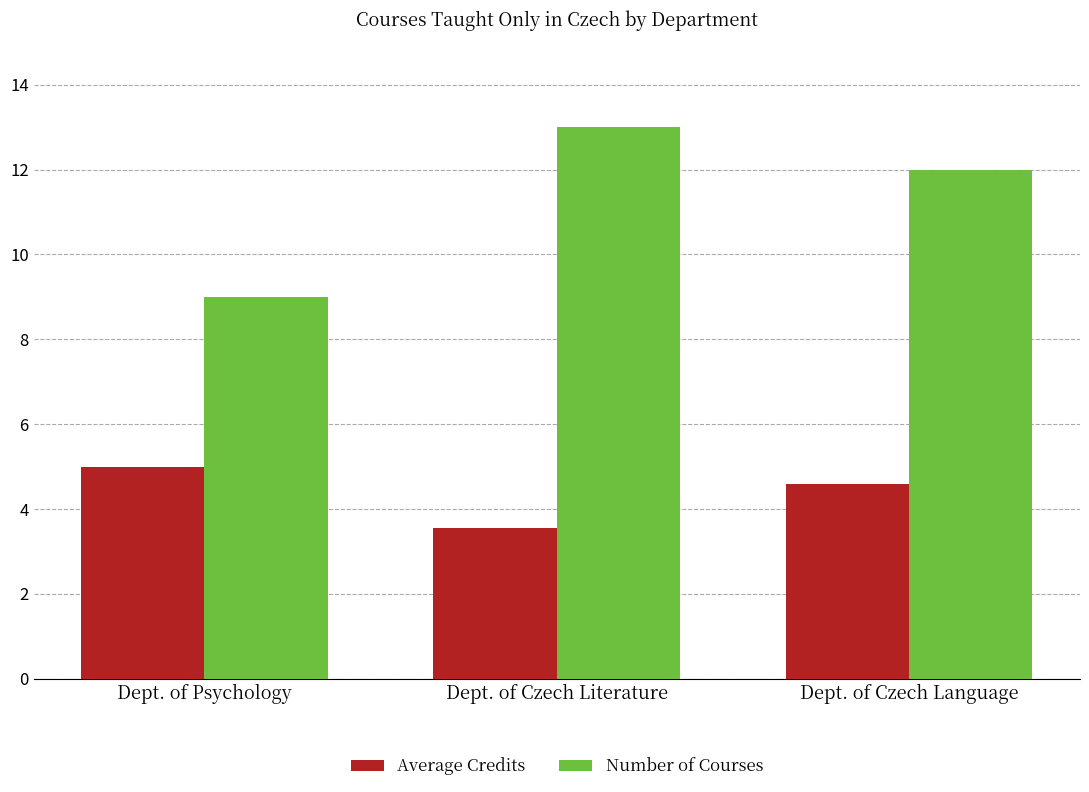

Reading left to right, what are all the values shown in this chart?

Average Credits: Dept. of Psychology=5.0	Dept. of Czech Literature=3.5	Dept. of Czech Language=4.6
Number of Courses: Dept. of Psychology=9.0	Dept. of Czech Literature=13.0	Dept. of Czech Language=12.0